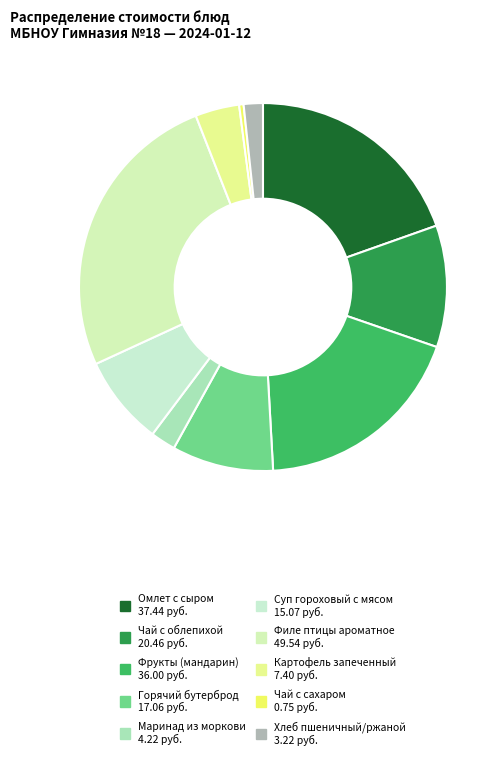

Count the number of slices in the pie.

10